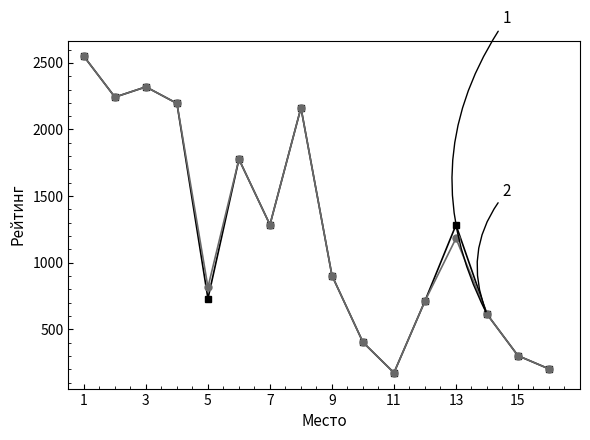

What is the maximum value shown in the chart?

2549